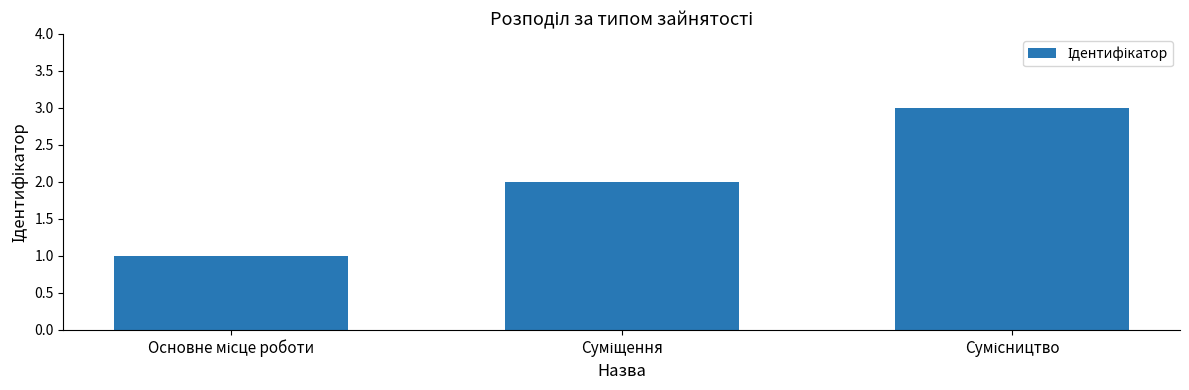

Count the number of data series in this chart.

1